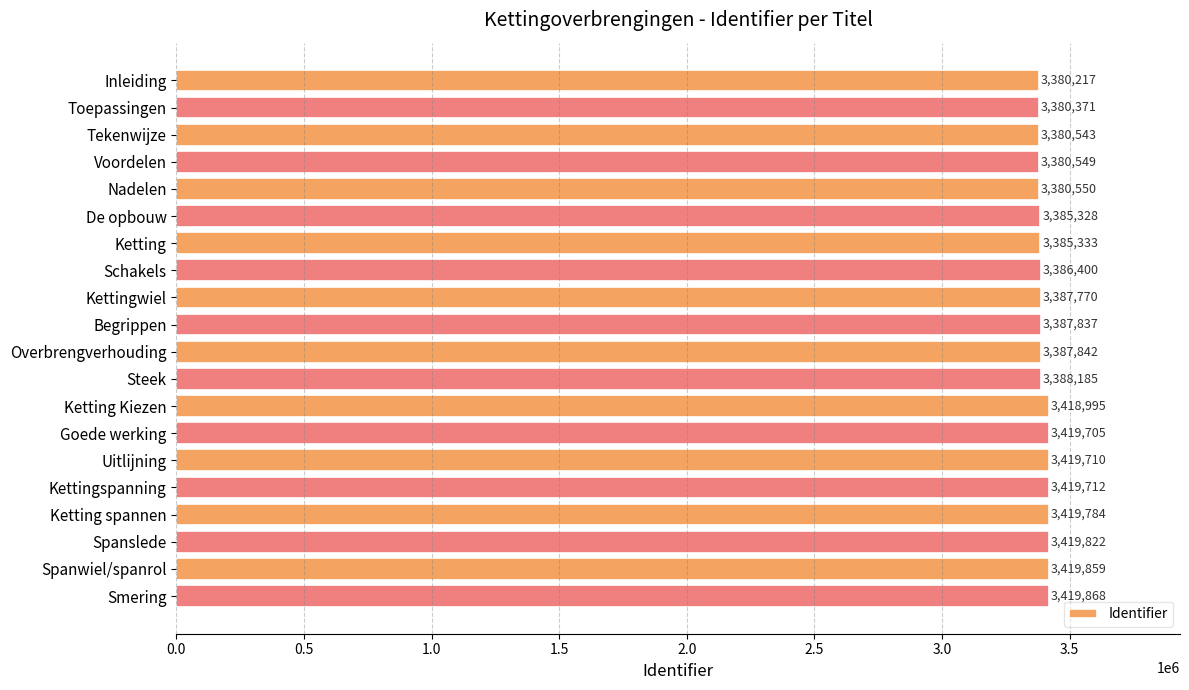

The value at Steek is 2221622. True or false?

False